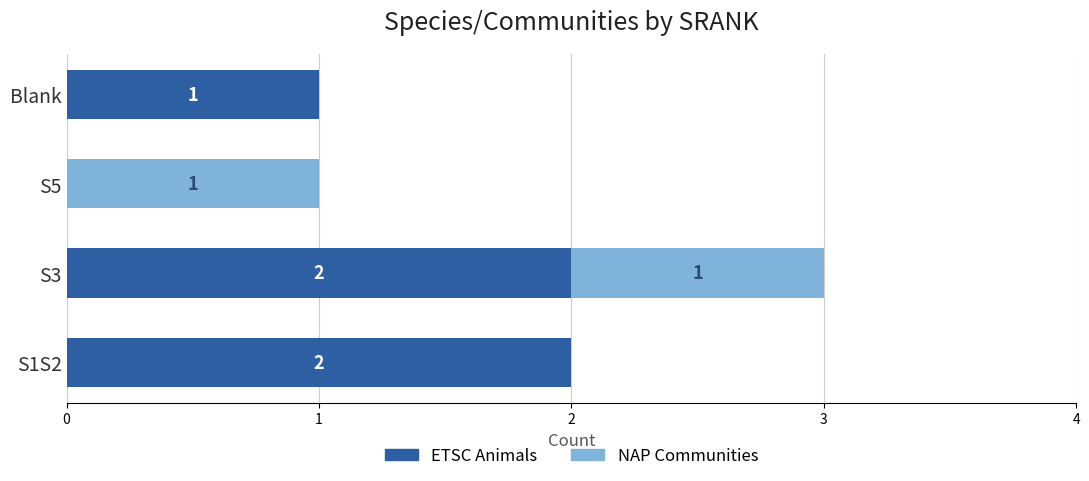

How many ETSC Animals values are between 1 and 2?

3